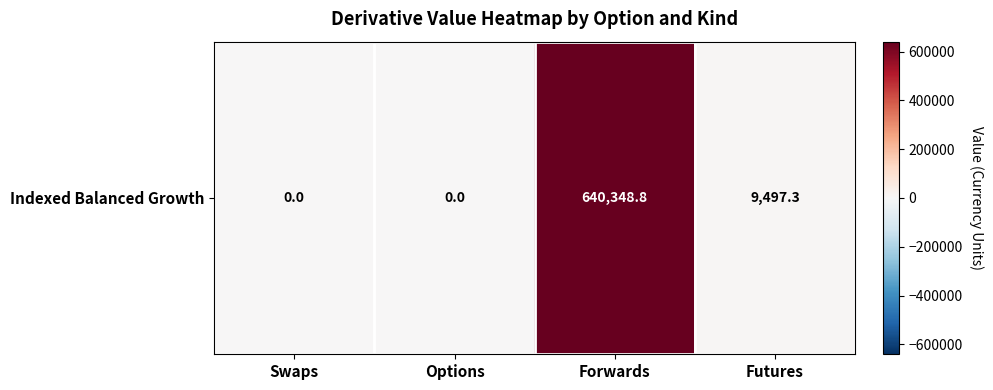

What is the maximum value shown in the chart?

640348.8